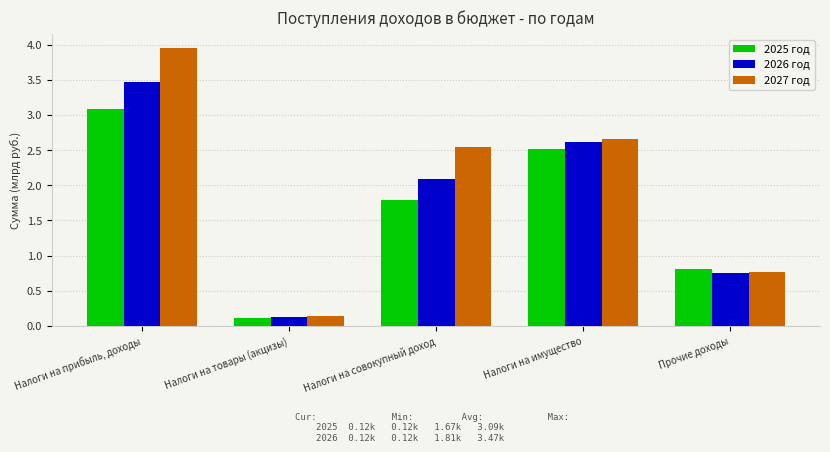

What is the average value of the 2025 год series?

1.7